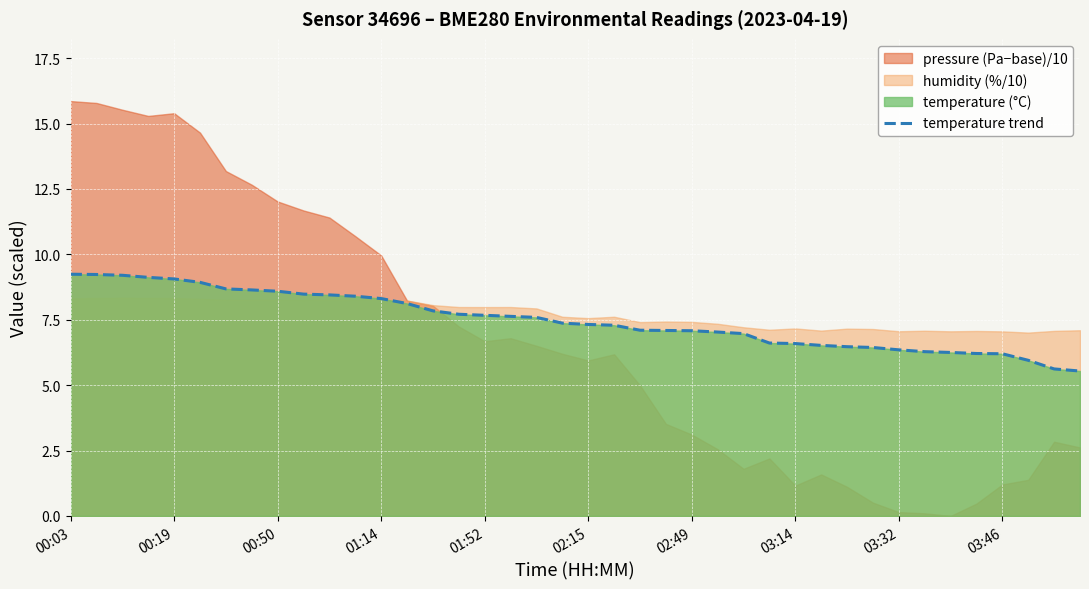

What is the maximum value for temperature trend?

9.2